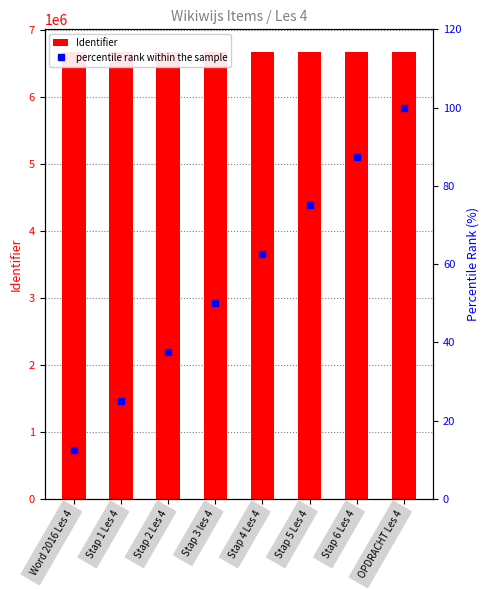

How many groups of bars are there?

8